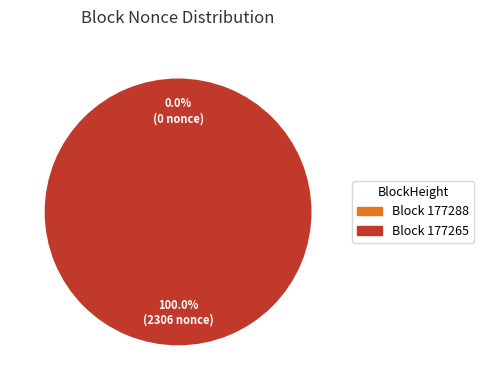

Which slice is the largest?

177265